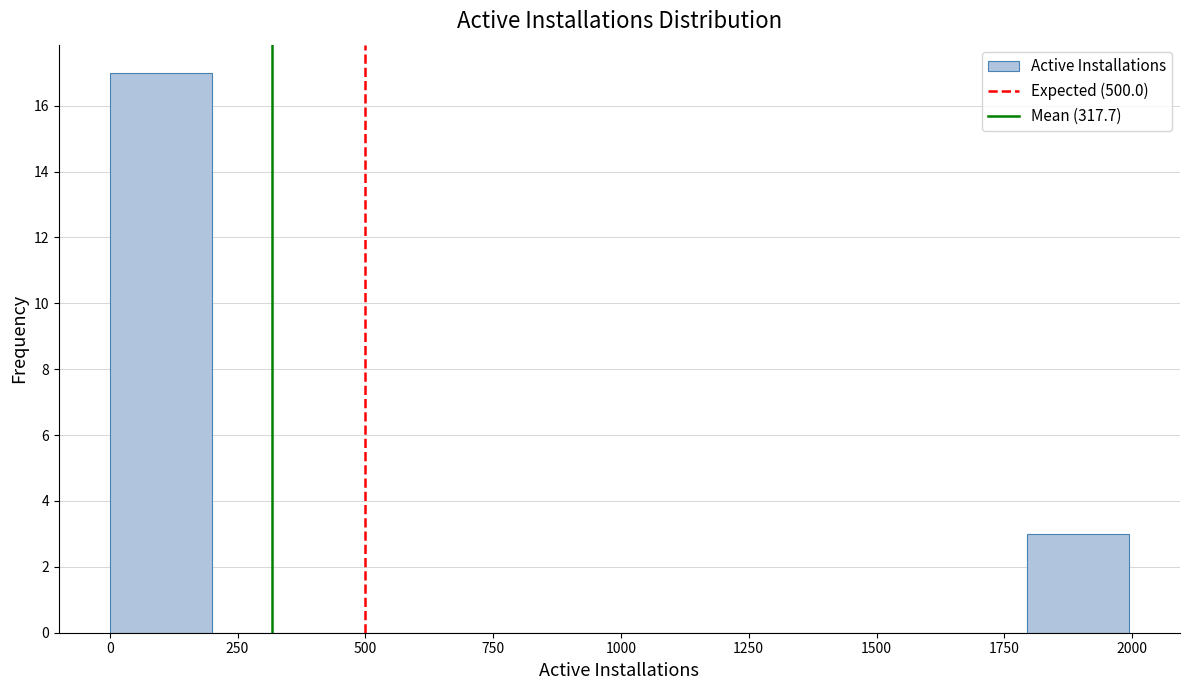

Read against the x-axis, roughly where is the centre of the tallest bar?

100